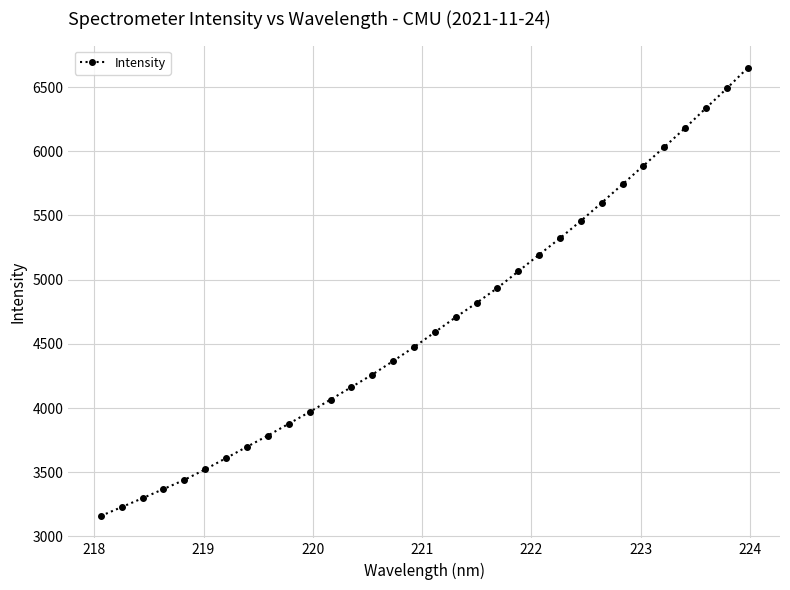

What is the value of the 8th point from the left?

3698.2